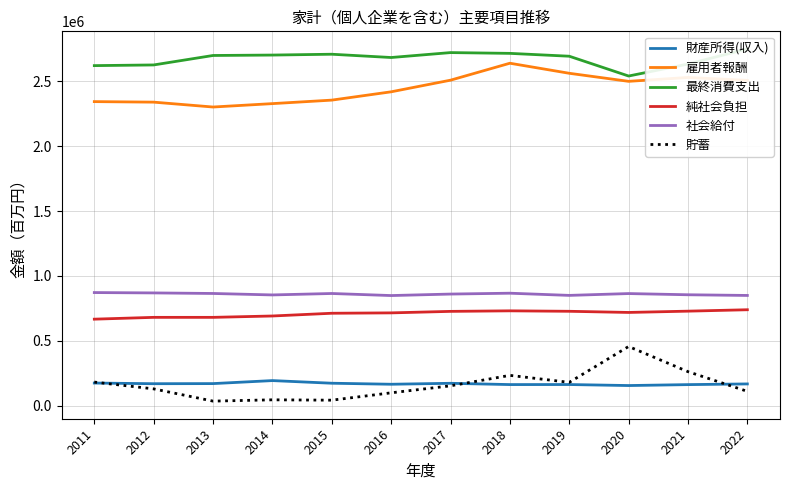

True or false: 財産所得(収入) and 雇用者報酬 intersect in this chart.

False